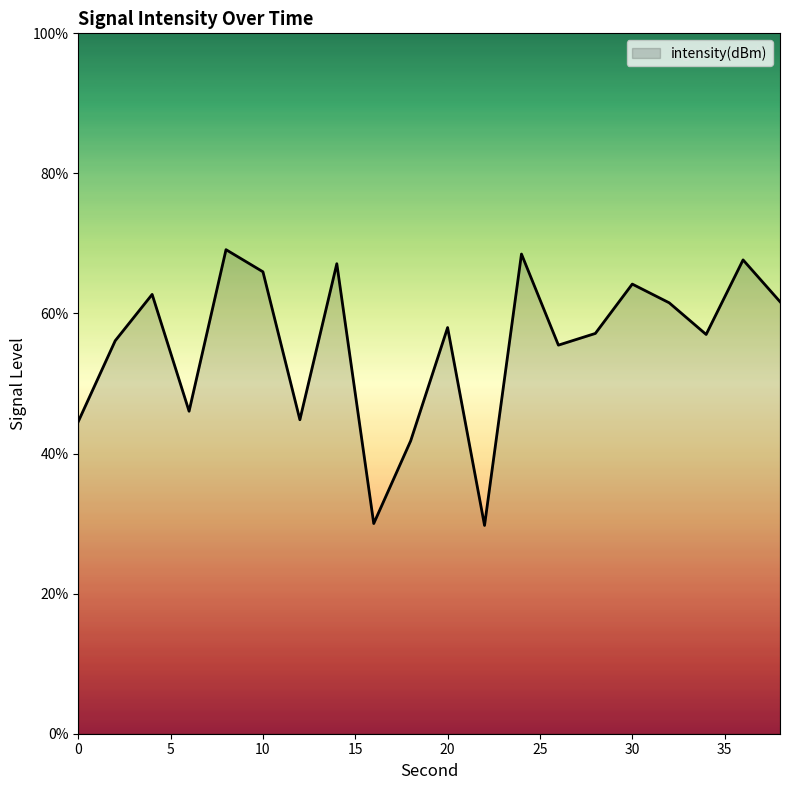

What is the greatest value displayed?

69.1